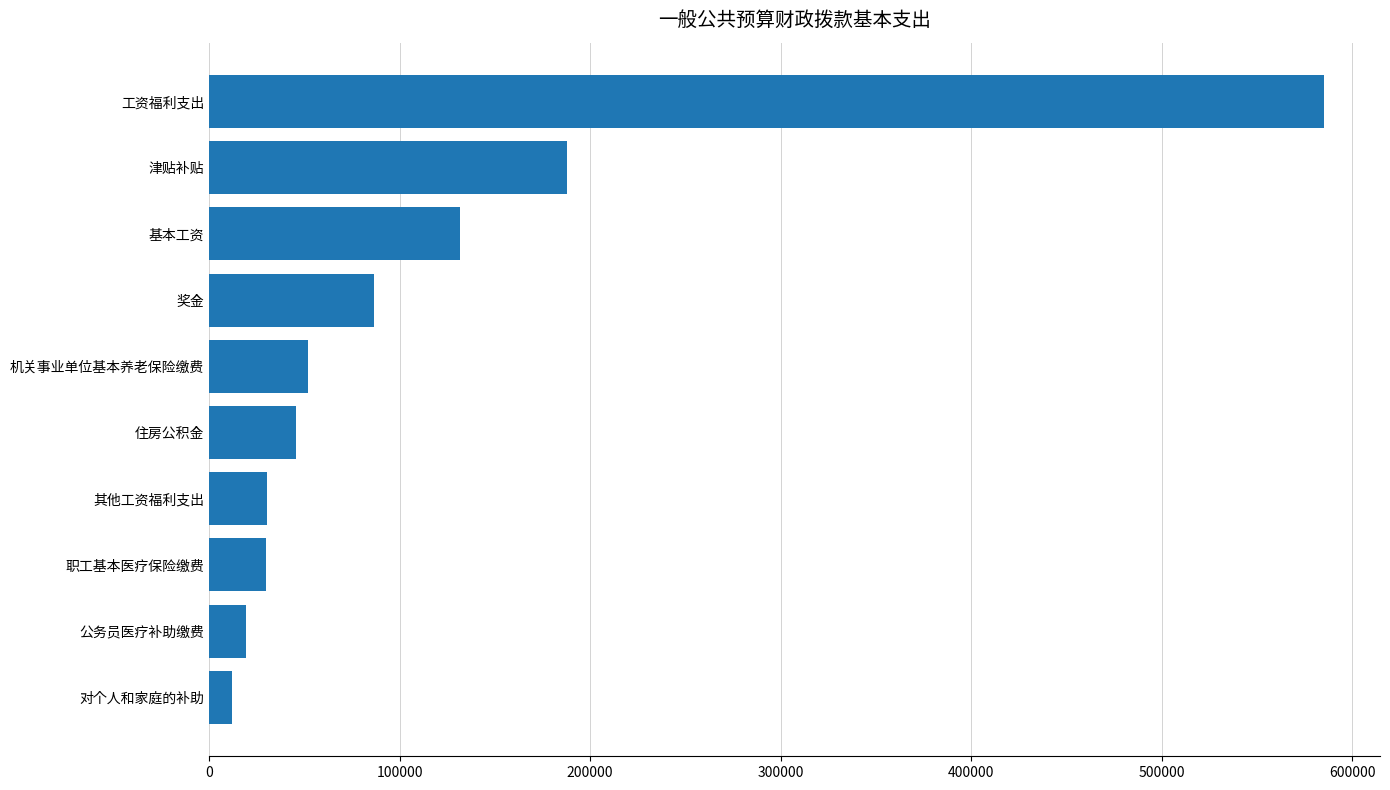

What is the smallest value displayed?

12000.0